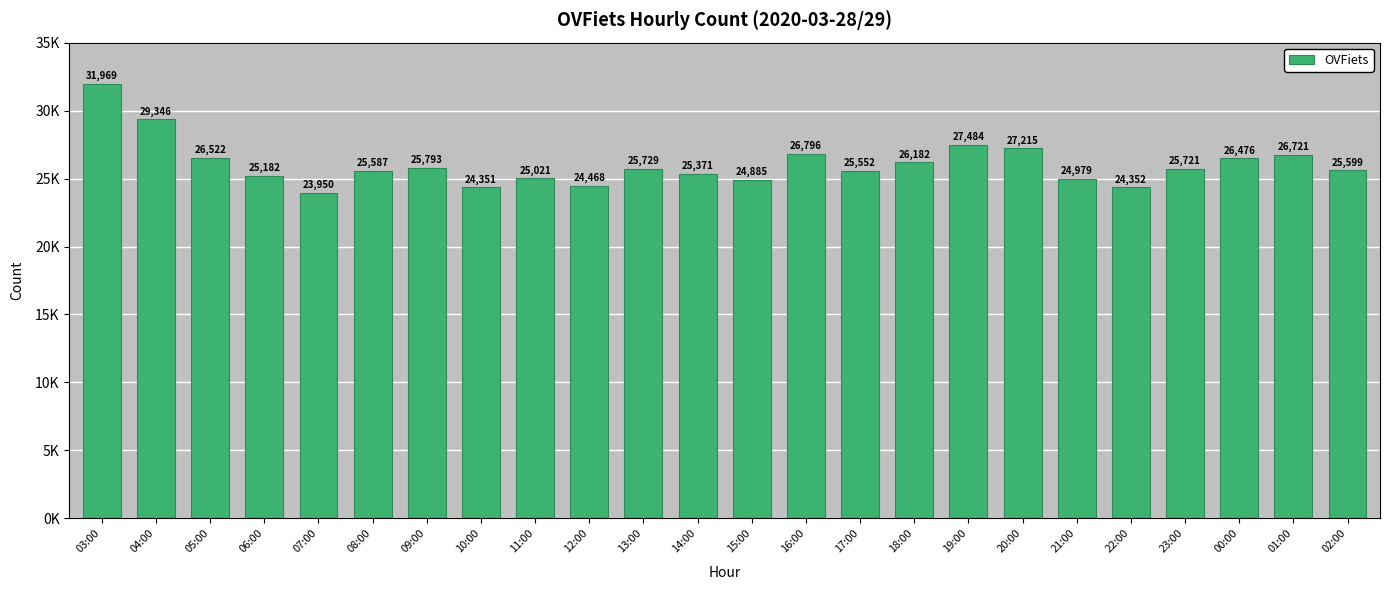

Are the bars grouped side by side (vs. stacked)?

No